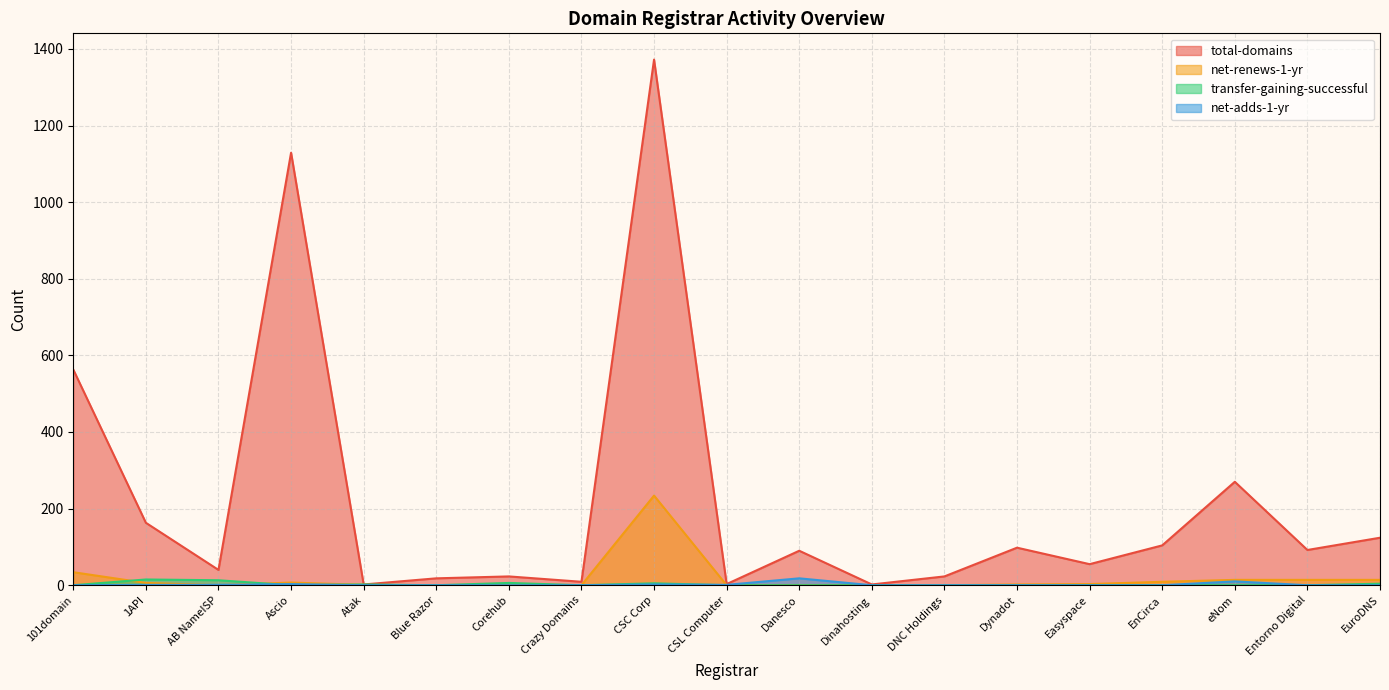

At which label does net-renews-1-yr reach its minimum?

AB NameISP